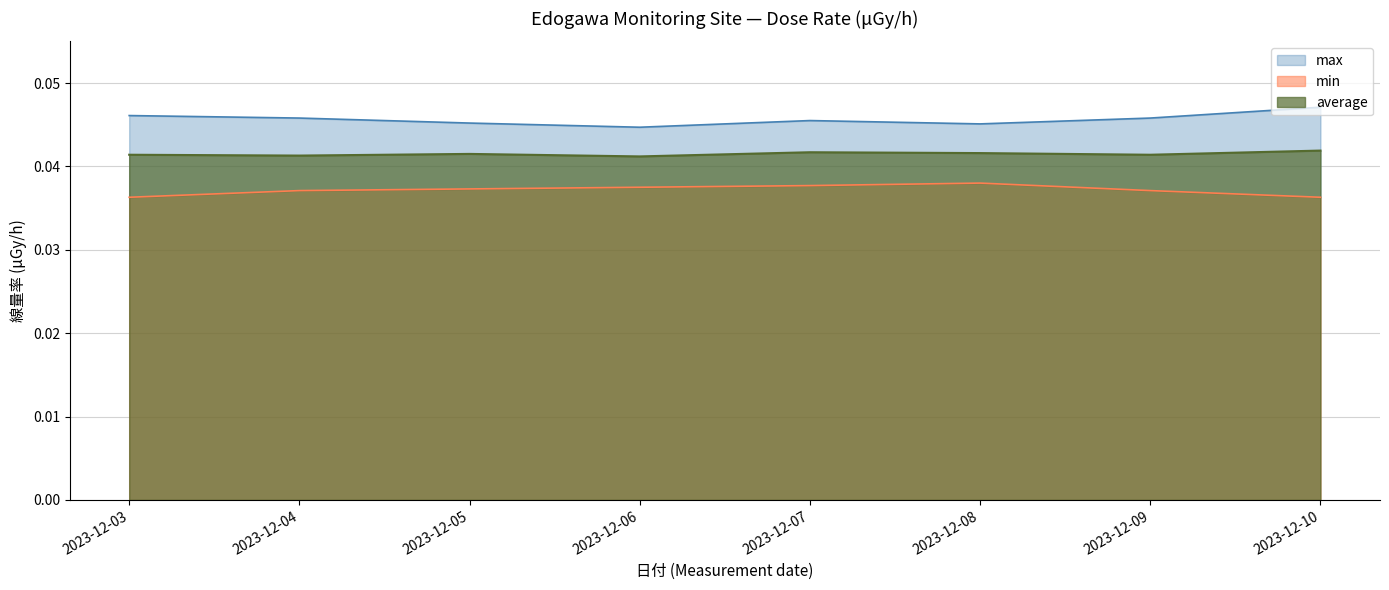

Is it true that min equals 0.0 at 2023-12-03?

True